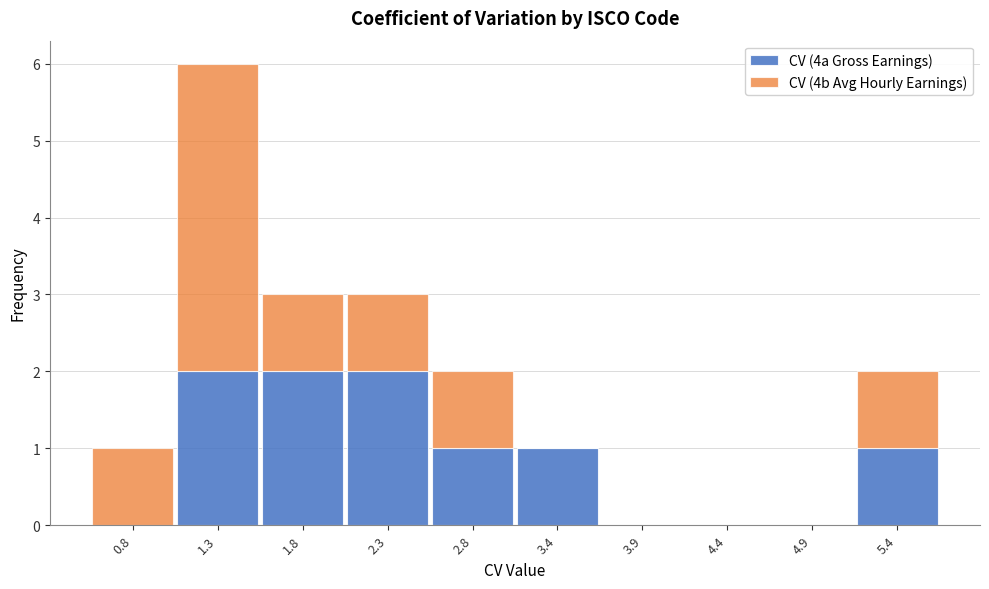

Reading left to right, transcribe this chart: for each stacked bar, give the range it covers on the x-axis and its total height. Neither the bar edges nor the heights are printed on the chart, so give them approximately, as read against the axes.

0.50 to 1.02: 1
1.02 to 1.54: 6
1.54 to 2.06: 3
2.06 to 2.58: 3
2.58 to 3.10: 2
3.10 to 3.62: 1
3.62 to 4.14: 0
4.14 to 4.66: 0
4.66 to 5.18: 0
5.18 to 5.70: 2